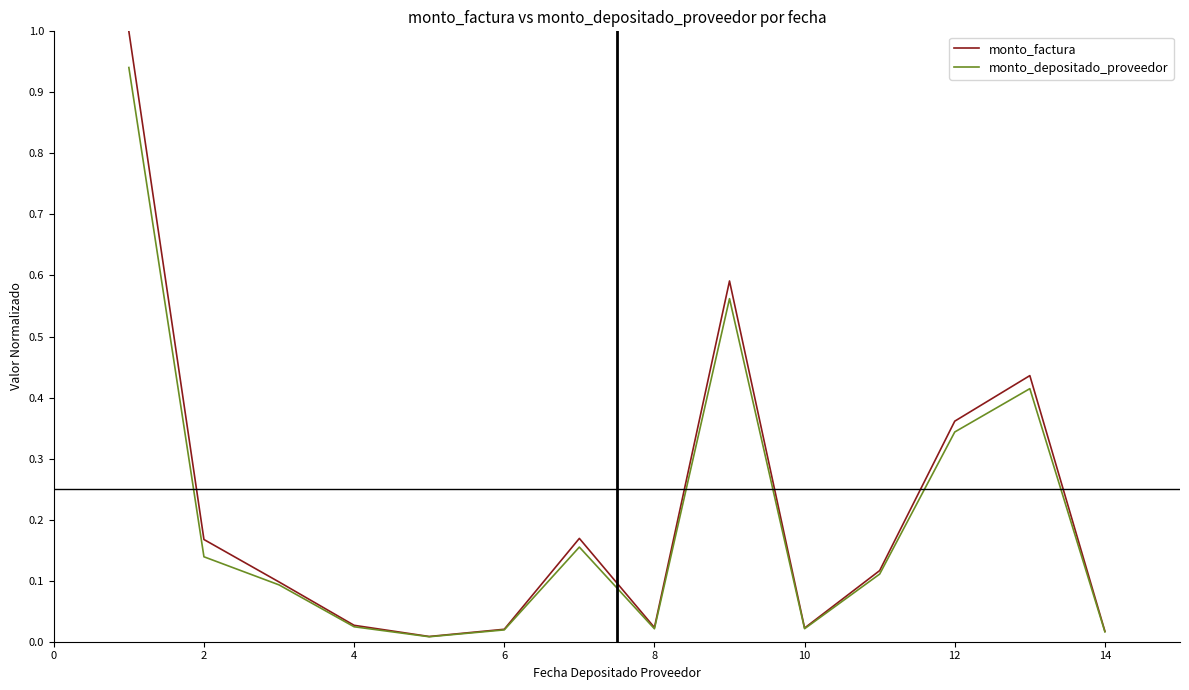

Which series has the largest range (max minus min)?

monto_factura